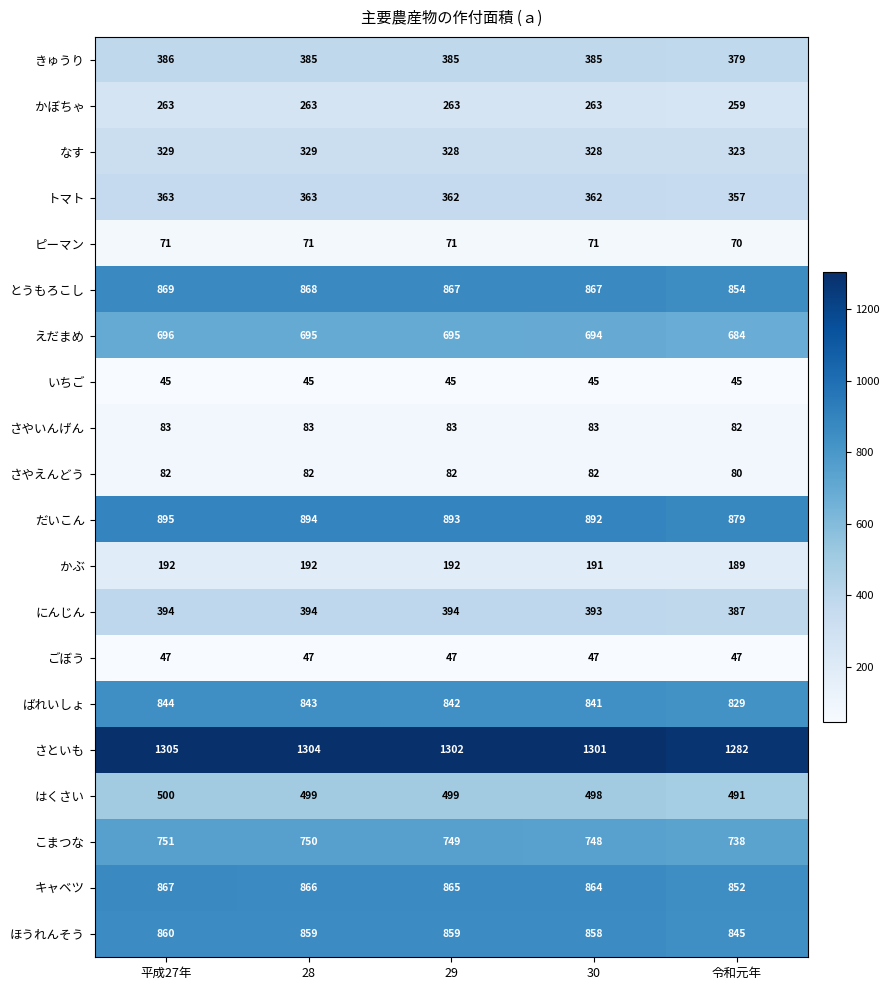

What is the minimum value shown in the chart?

45